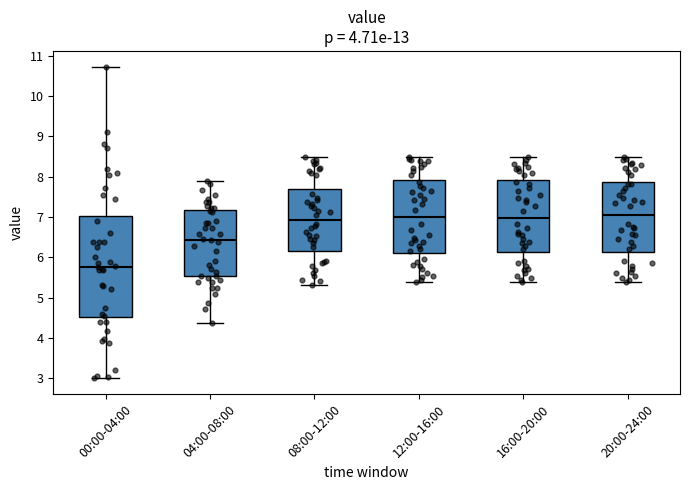

Which box is the tallest, from its lower edge to its upper edge?

00:00-04:00